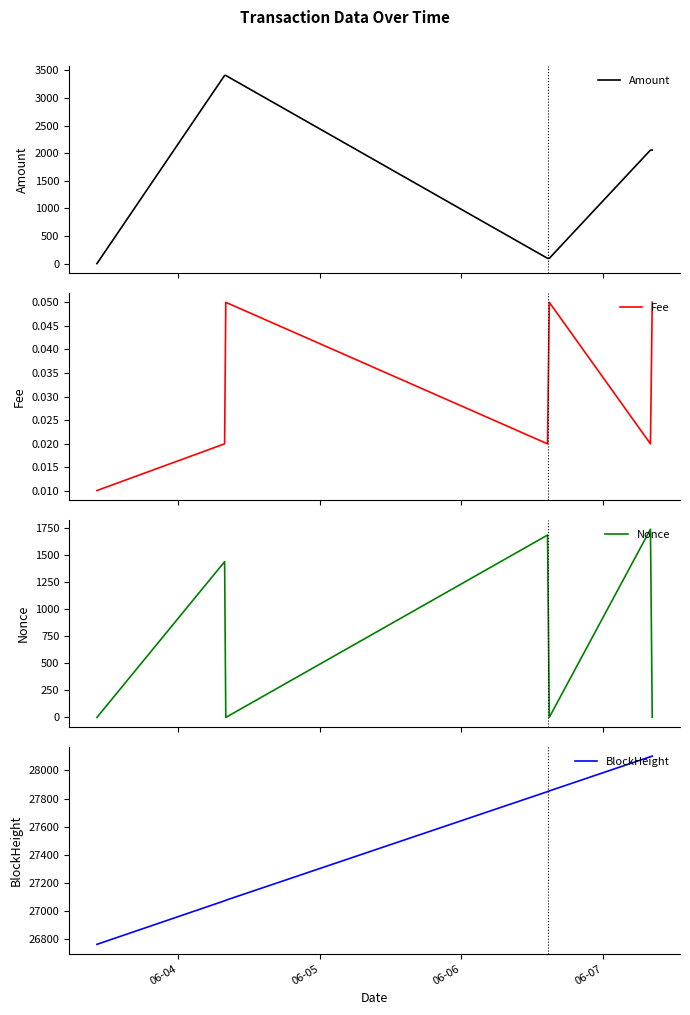

What is the maximum value for Amount?

3407.0